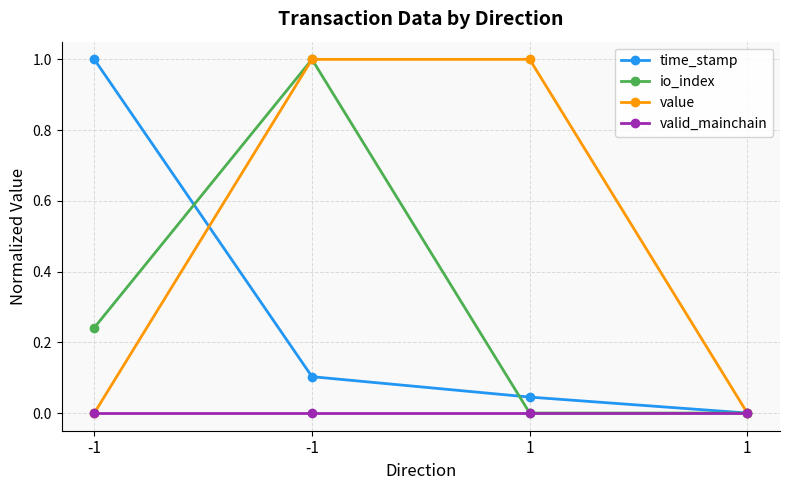

Which has a higher value, -1 or 1?

-1